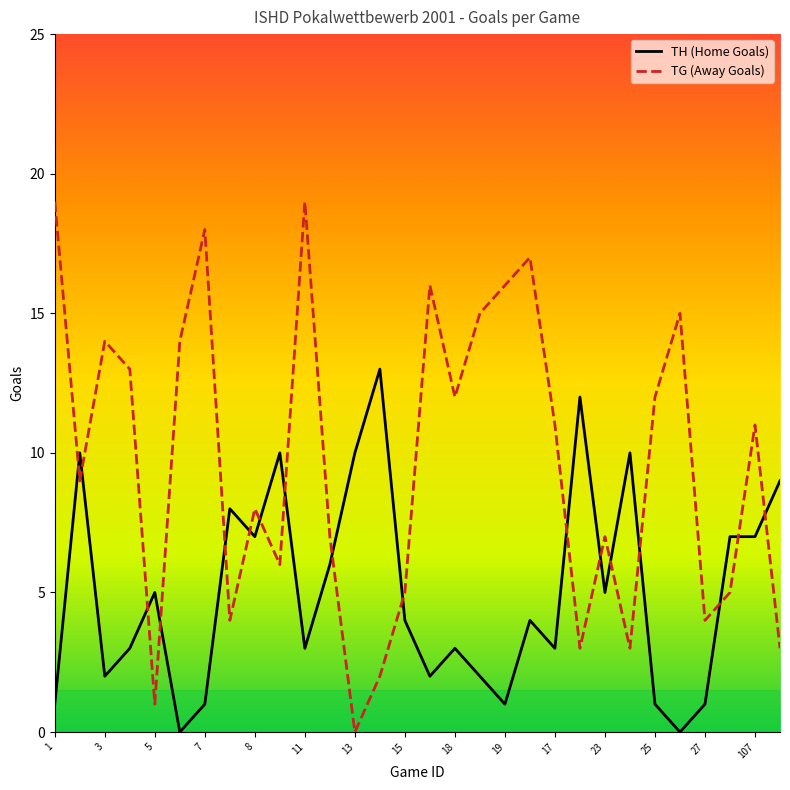

After their last crossing, which series has the higher values: TG (Away Goals) or TH (Home Goals)?

TH (Home Goals)